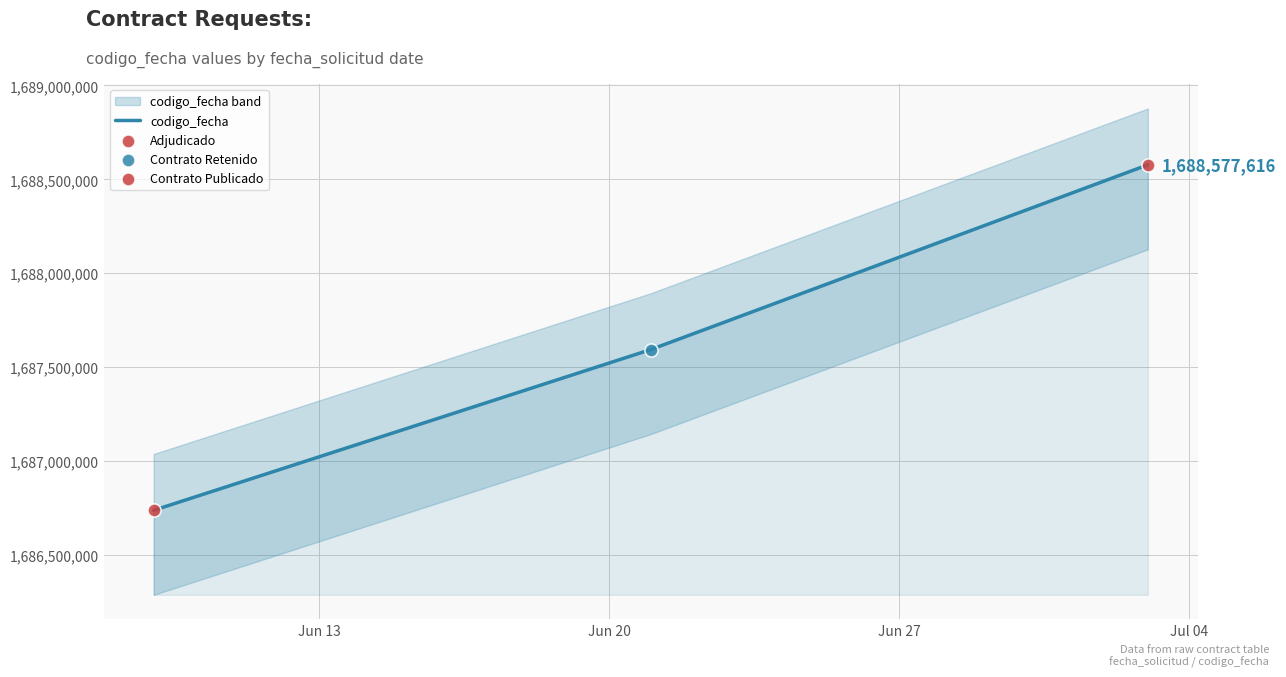

What is the highest value of the codigo_fecha series?

1688577616